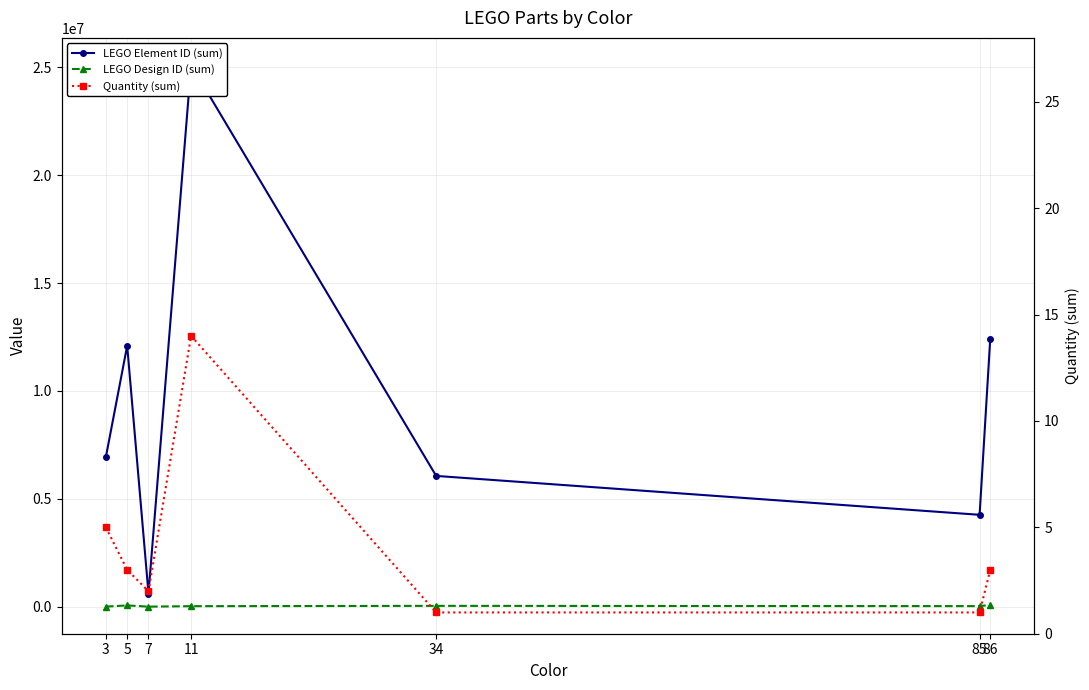

What is the difference between the maximum and second lowest values in the Quantity (sum) series?

13